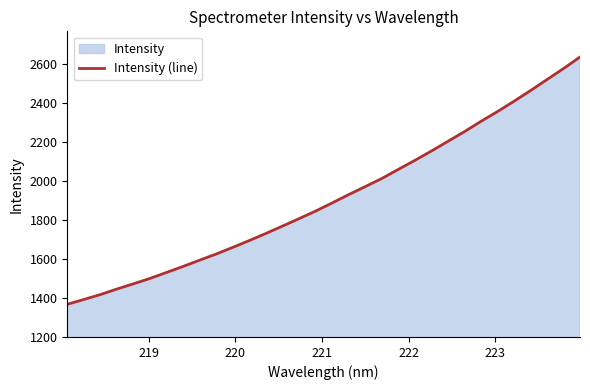

What is the minimum value shown in the chart?

1367.6